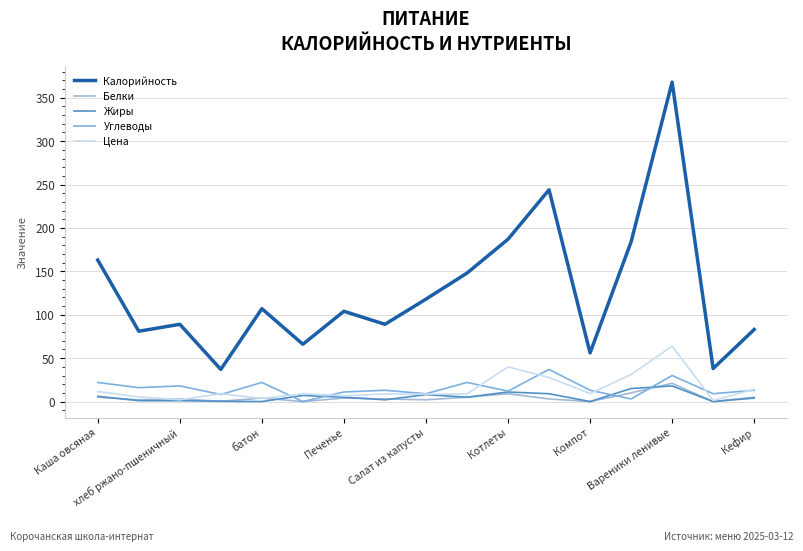

How many lines are shown in the chart?

5